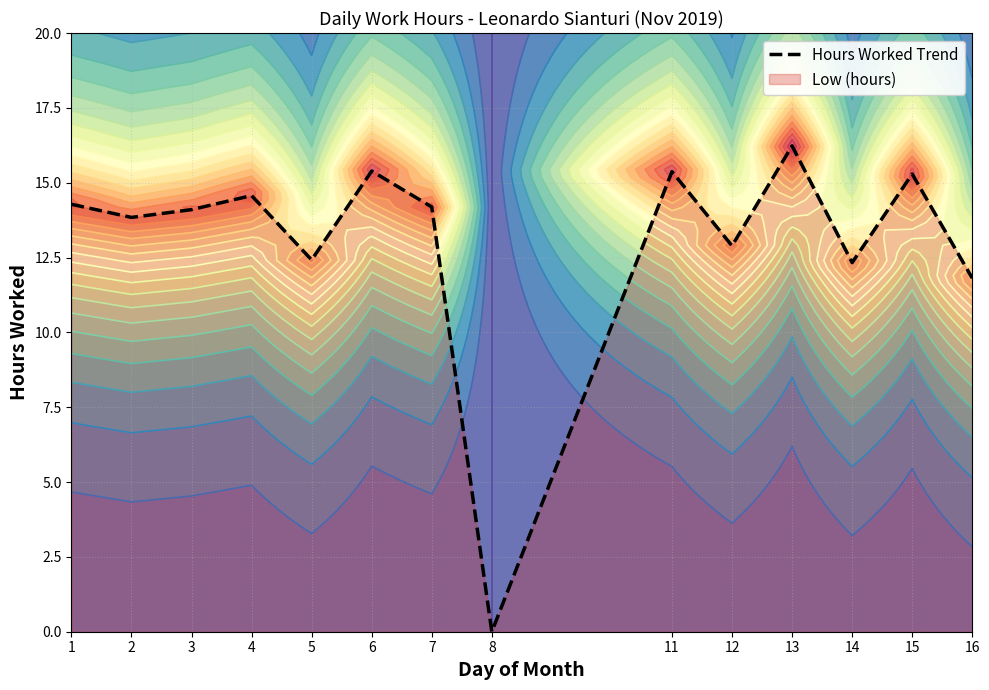

What is the change in value from 5 to 7?

+1.8